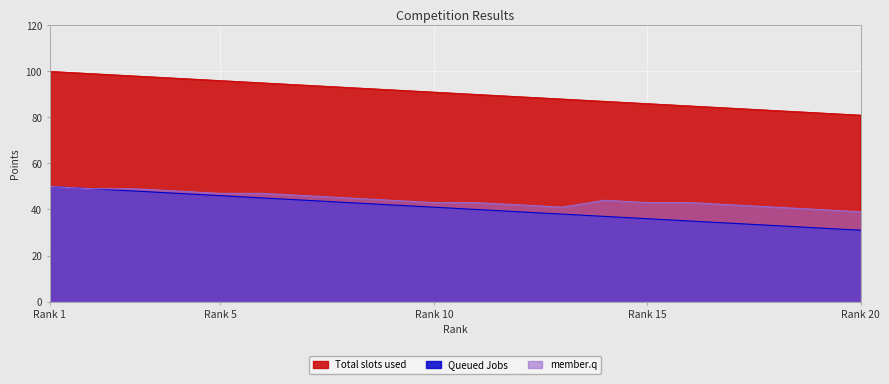

Which series has the widest spread of values?

Total slots used